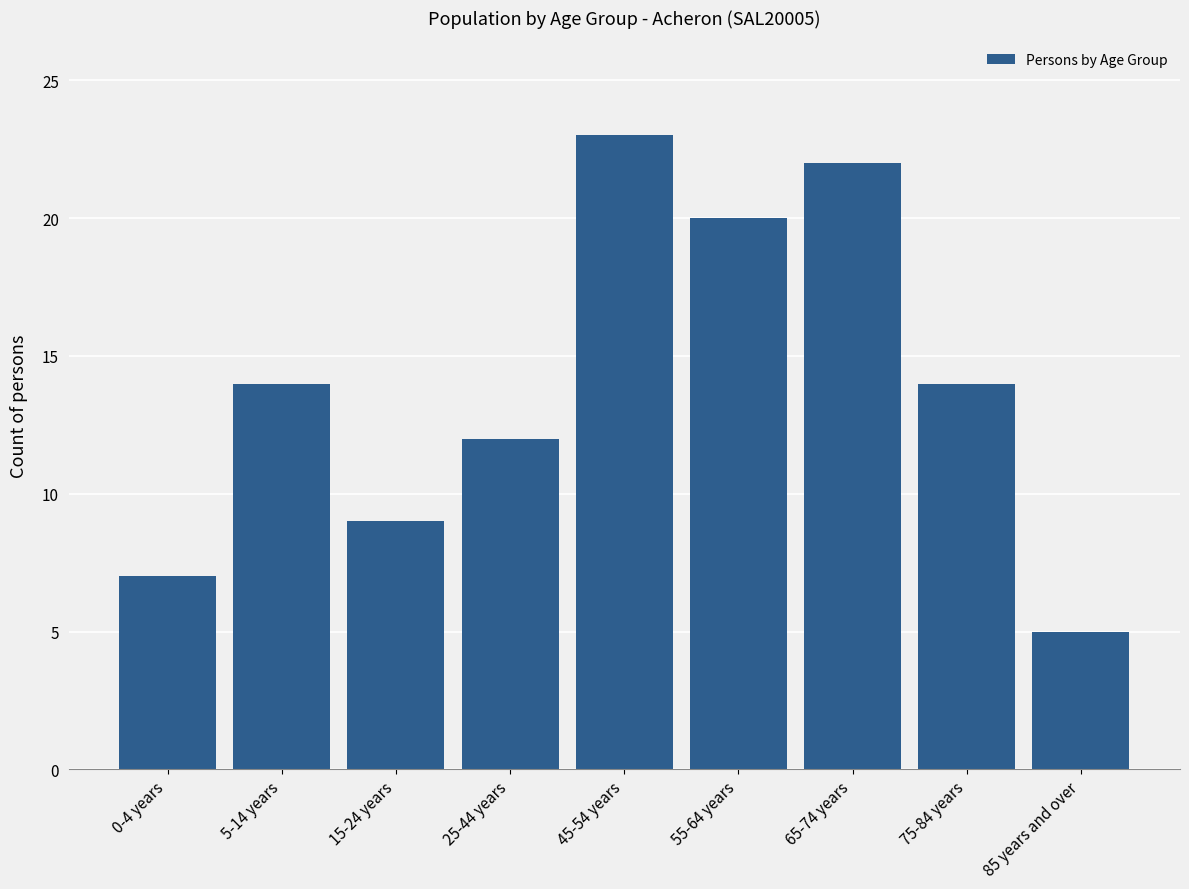

Reading right to left, list all the values displayed in this chart.

5	14	22	20	23	12	9	14	7